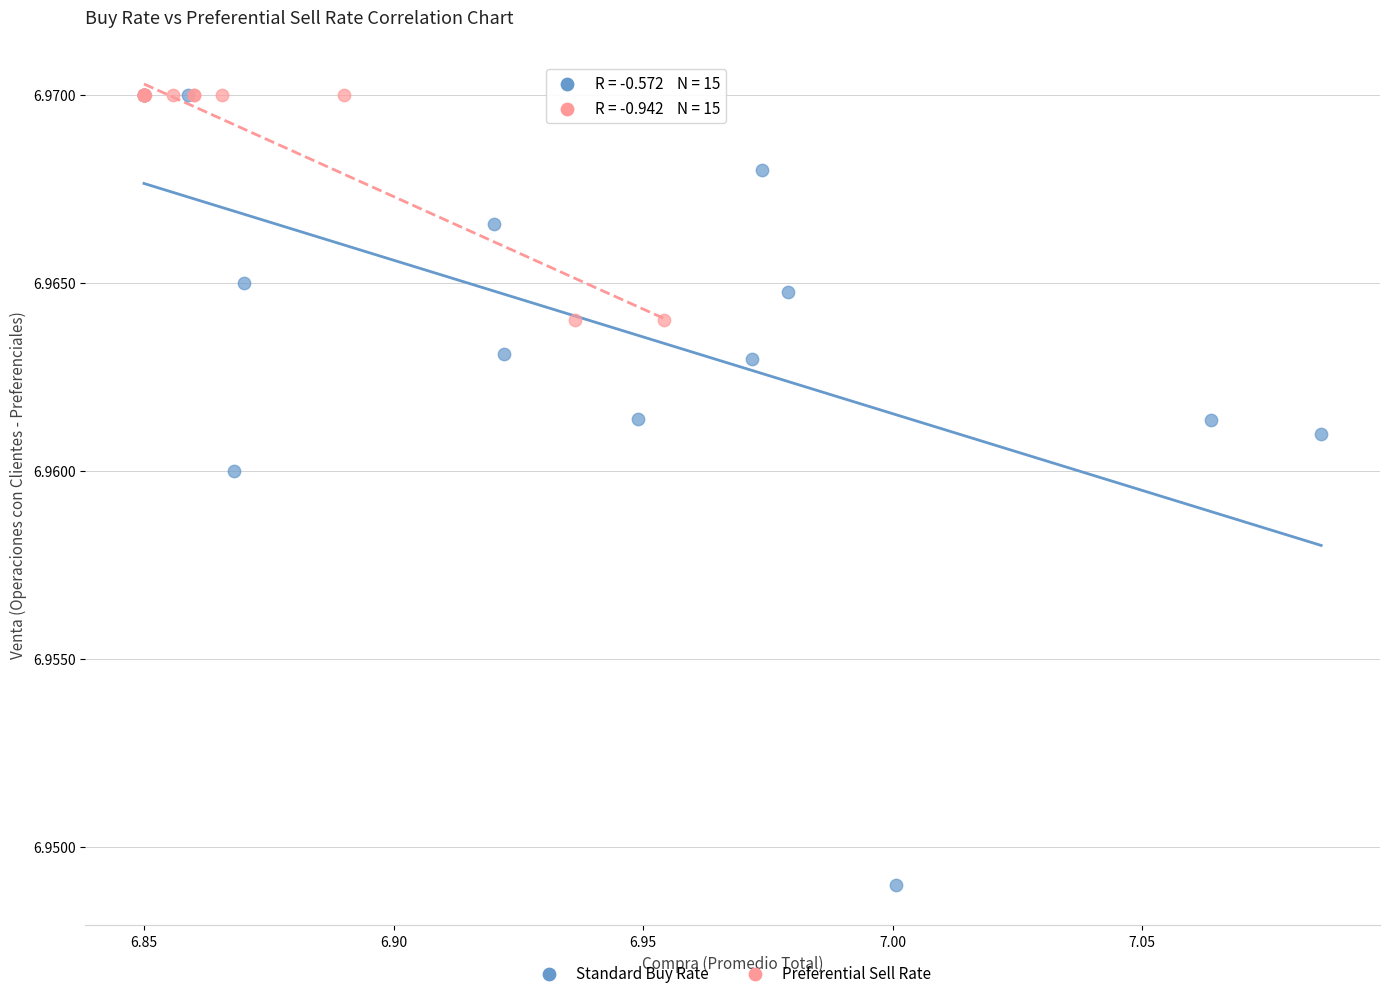

Which series has the widest spread of Y values?

Standard Buy Rate